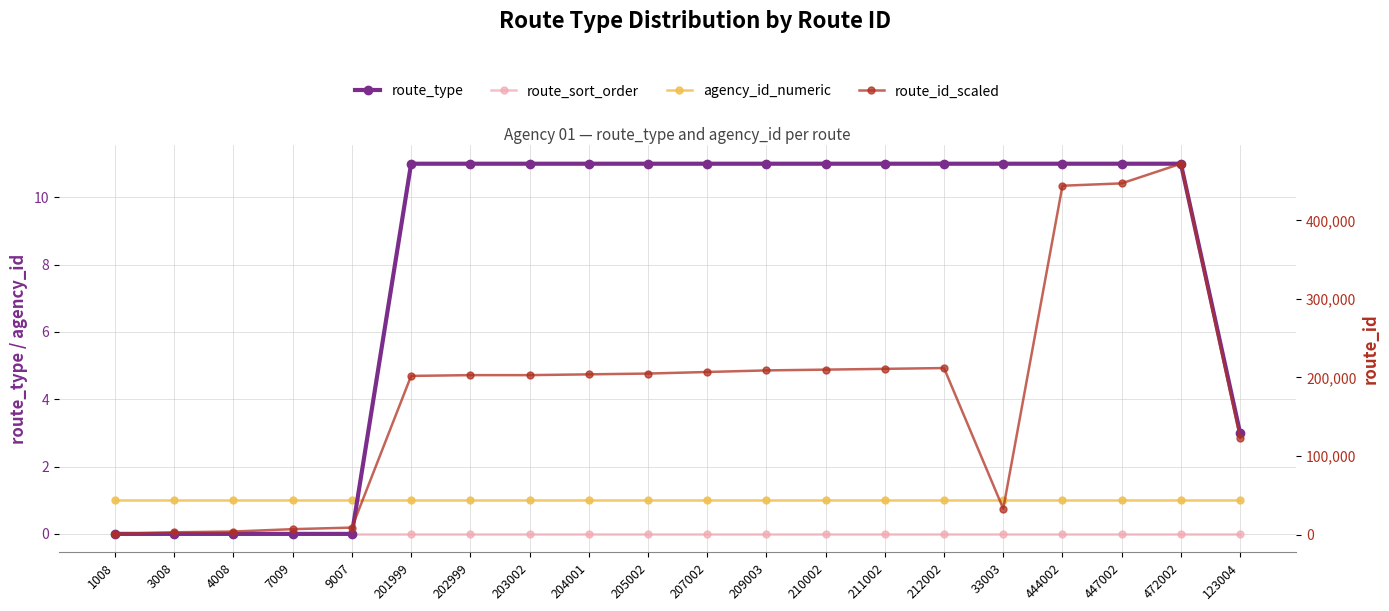

Reading left to right, transcribe all the data shown in this chart.

route_type: 0	0	0	0	0	11	11	11	11	11	11	11	11	11	11	11	11	11	11	3
route_sort_order: 0	0	0	0	0	0	0	0	0	0	0	0	0	0	0	0	0	0	0	0
agency_id_numeric: 1	1	1	1	1	1	1	1	1	1	1	1	1	1	1	1	1	1	1	1
route_id_scaled: 1008	3008	4008	7009	9007	201999	202999	203002	204001	205002	207002	209003	210002	211002	212002	33003	444002	447002	472002	123004